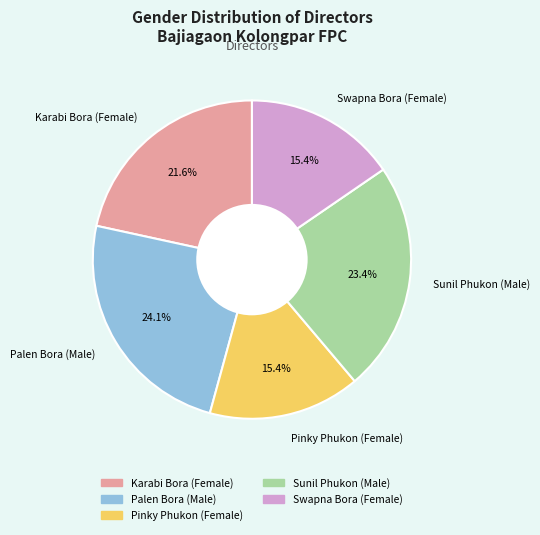

Between Palen Bora (Male) and Pinky Phukon (Female), which is larger?

Palen Bora (Male)